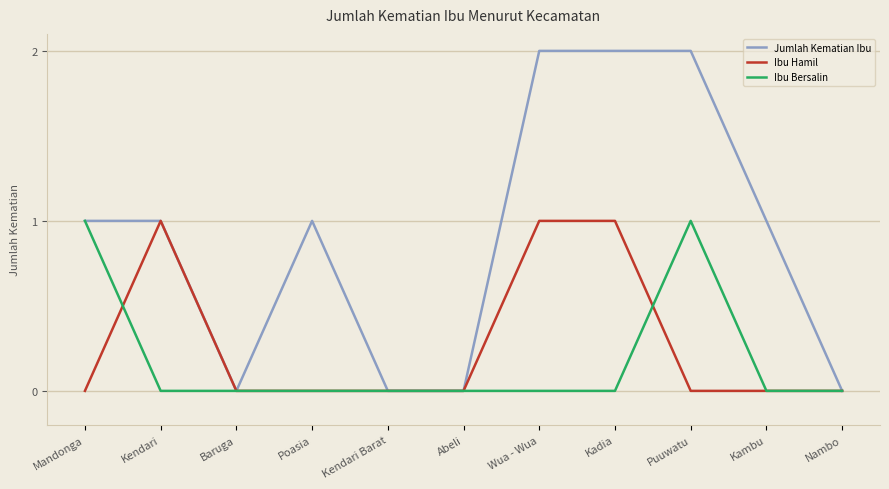

The value of Jumlah Kematian Ibu at Puuwatu is 3. True or false?

False